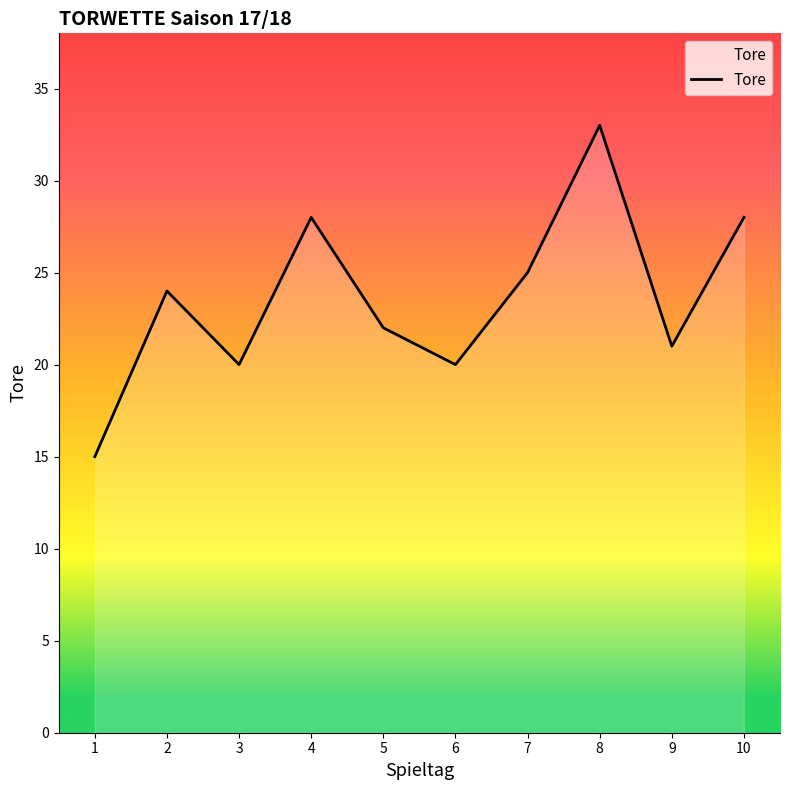

Count the number of data series in this chart.

1